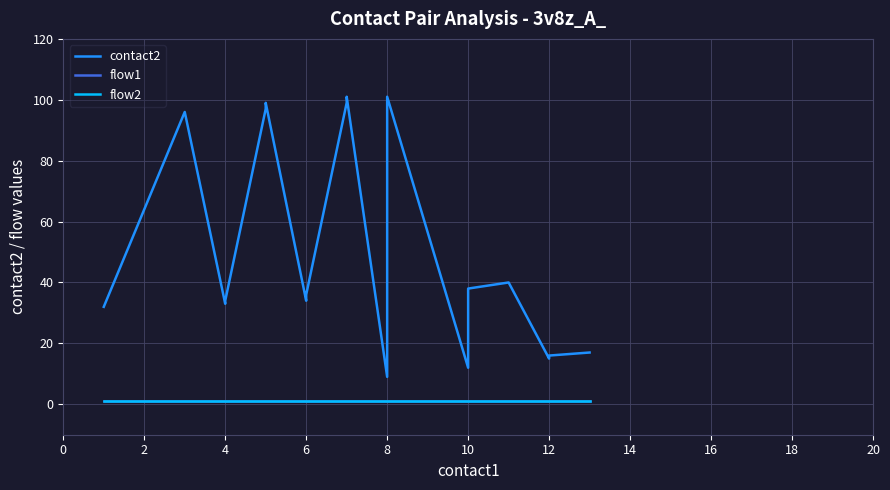

What is the total value across all series at 6?

36